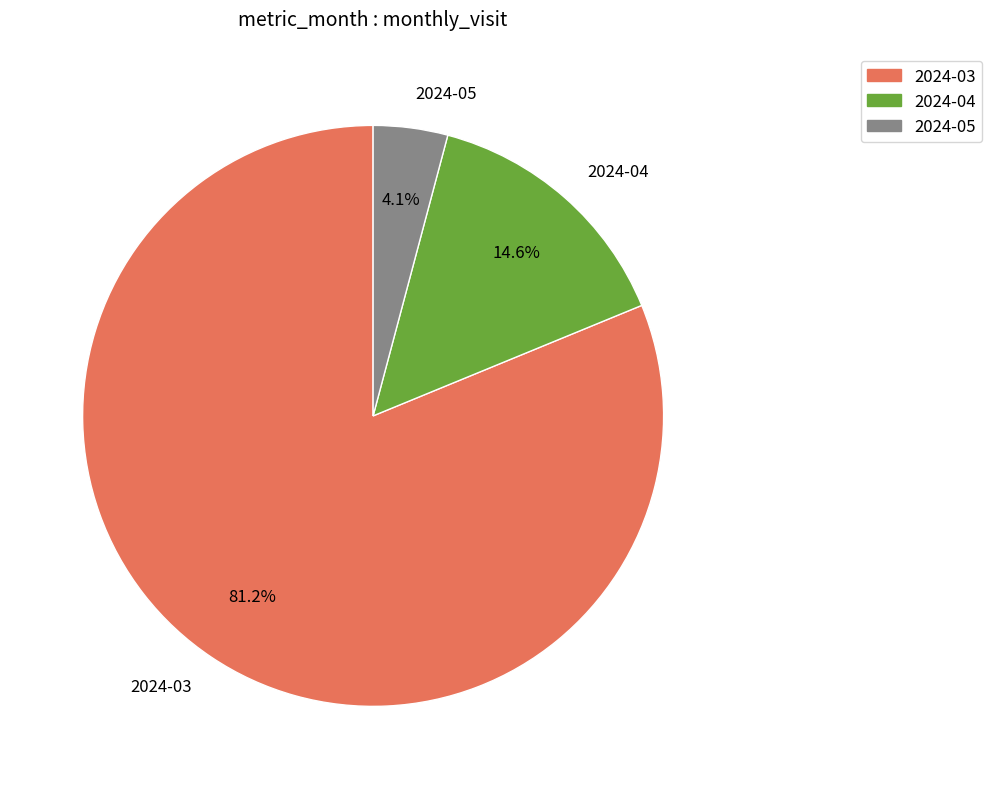

To the nearest percent, what percentage of the pie is 2024-05?

4%